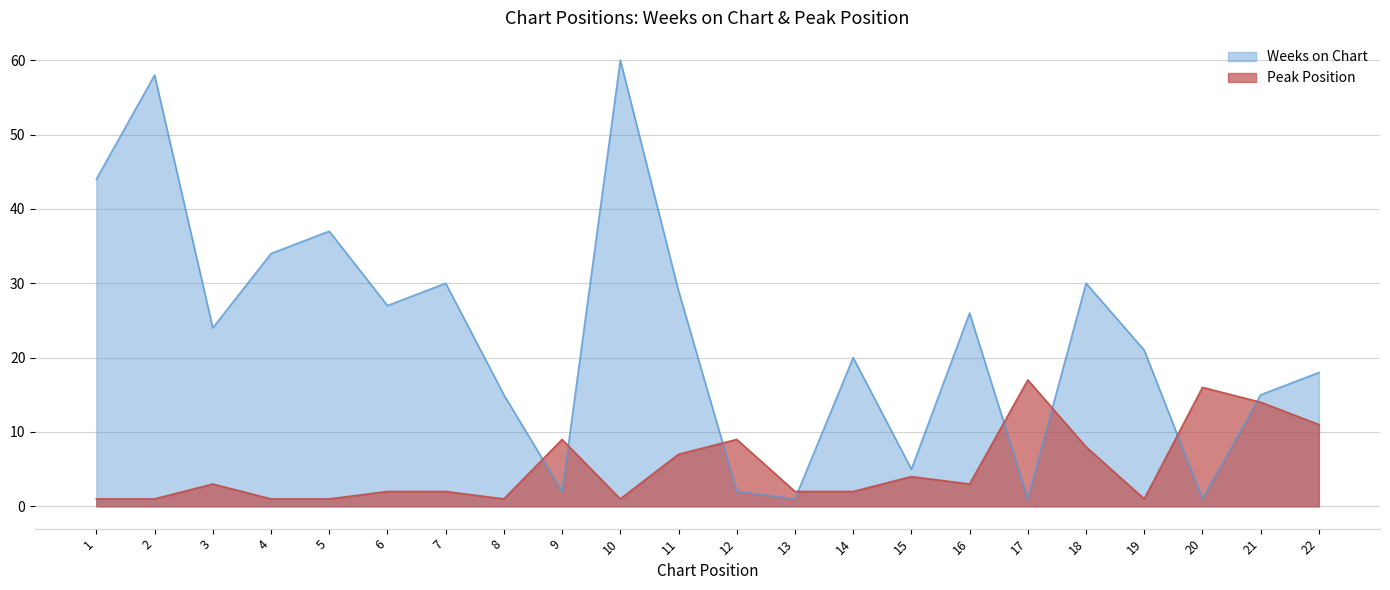

Which series has the widest spread of values?

Weeks on Chart